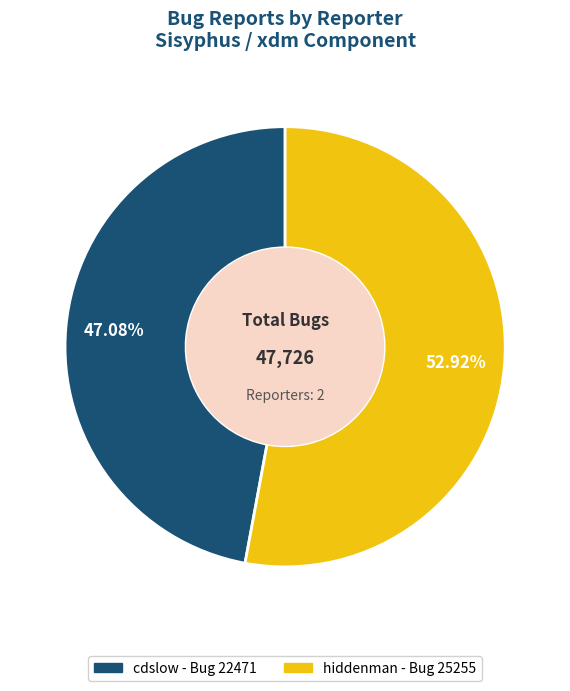

To the nearest percent, what percentage of the pie is hiddenman?

53%